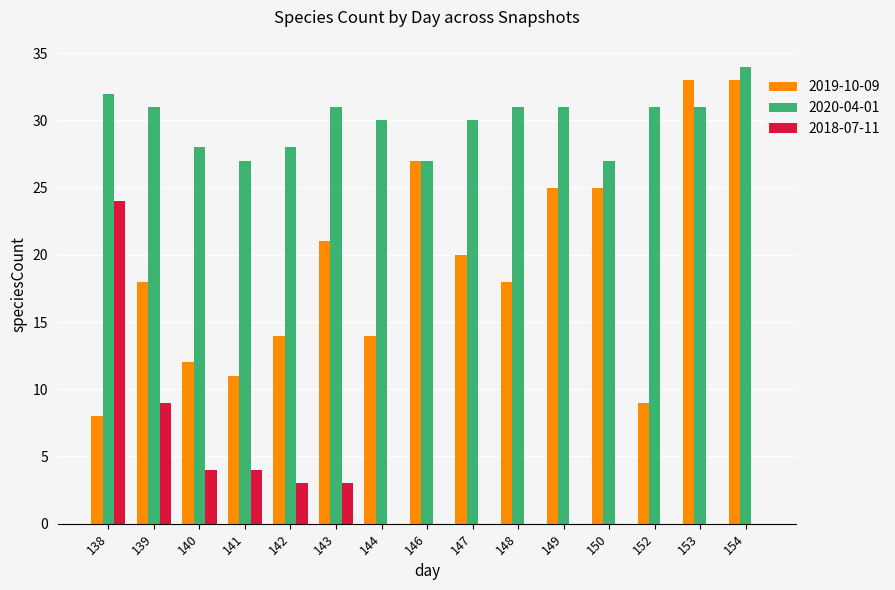

What is the sum of the 2019-10-09 values at 138 and 150?

33